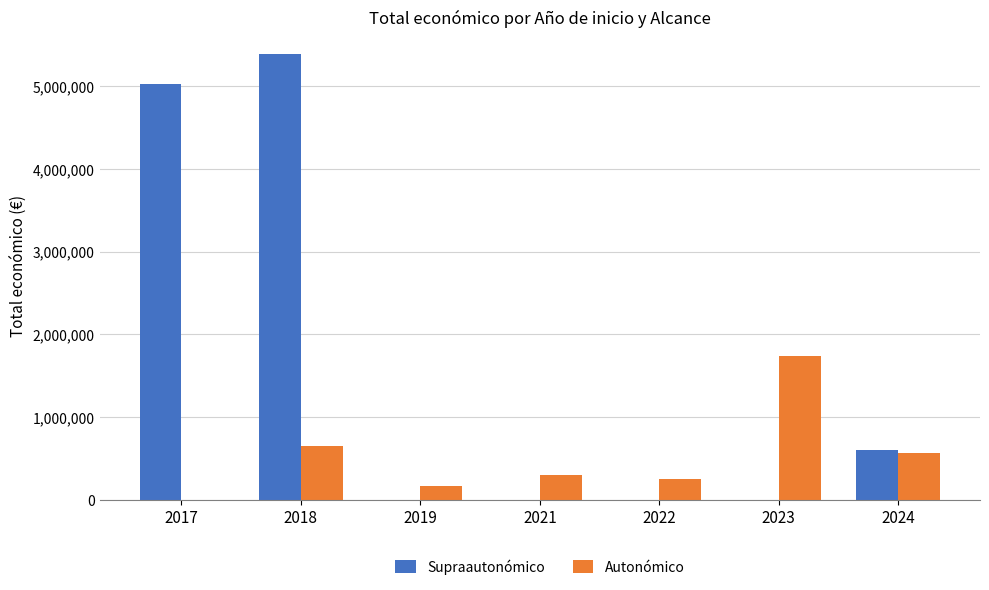

Which series has the widest spread of values?

Supraautonómico